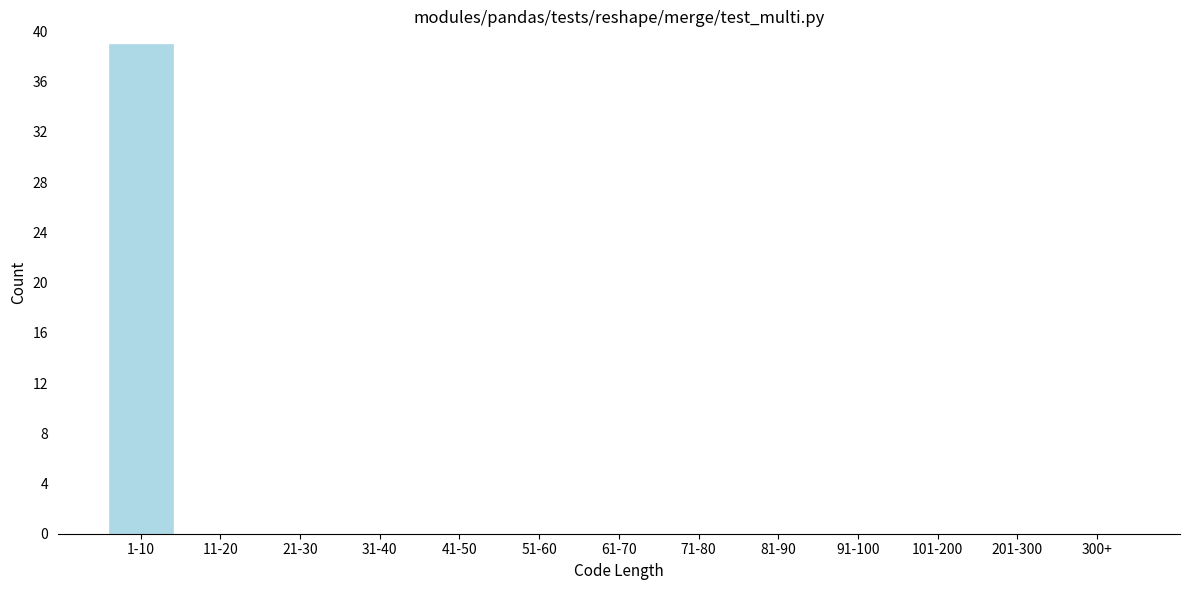

Reading right to left, what are all the values shown in this chart?

300+=0	201-300=0	101-200=0	91-100=0	81-90=0	71-80=0	61-70=0	51-60=0	41-50=0	31-40=0	21-30=0	11-20=0	1-10=39